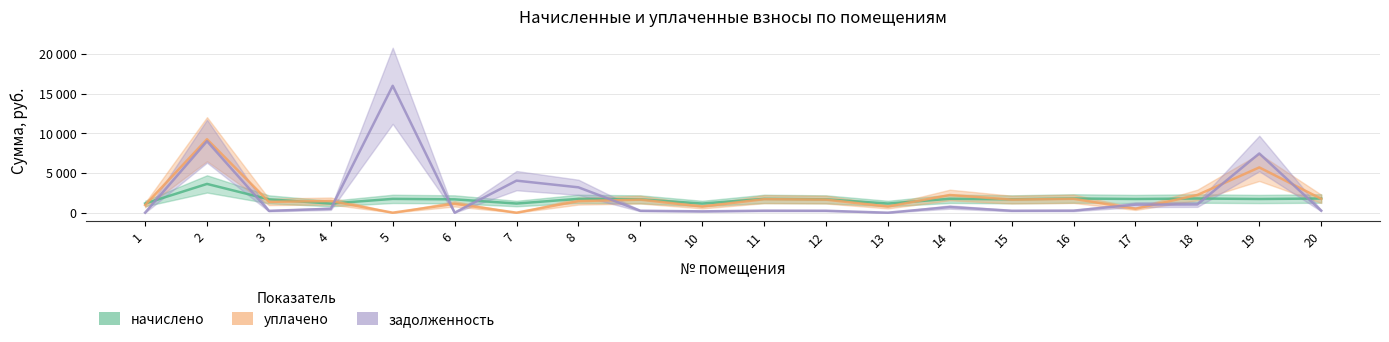

Does the chart display data point markers on the line(s)?

No